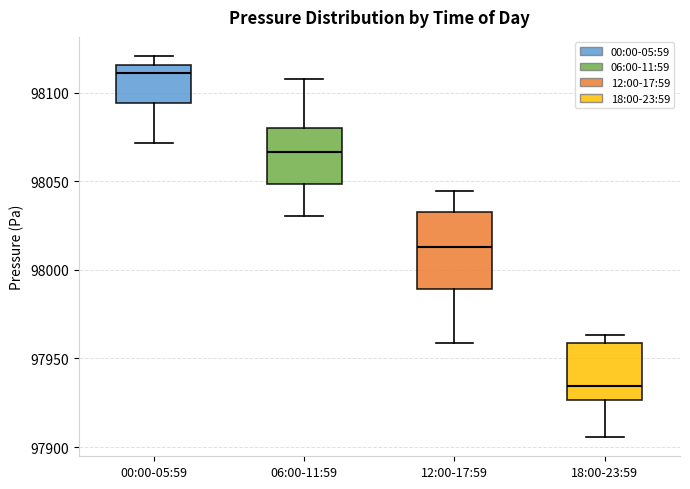

Reading left to right, read every box against the y-axis: the position of its median line, the range the box covers, and the ends of its whiskers. The values are not printed on the chart, so give them approximately, as read against the axis.

00:00-05:59: median 98110, box 98095 to 98115, whiskers 98070 to 98120
06:00-11:59: median 98065, box 98050 to 98080, whiskers 98030 to 98110
12:00-17:59: median 98015, box 97990 to 98030, whiskers 97960 to 98045
18:00-23:59: median 97935, box 97925 to 97960, whiskers 97905 to 97965